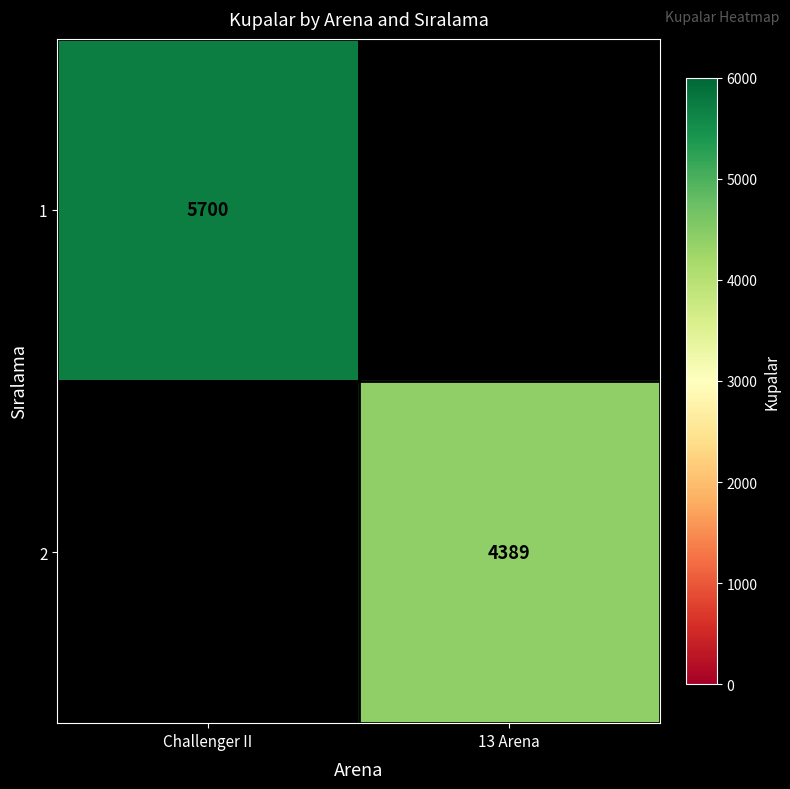

True or false: 2 has a value of 6646 at 13 Arena.

False